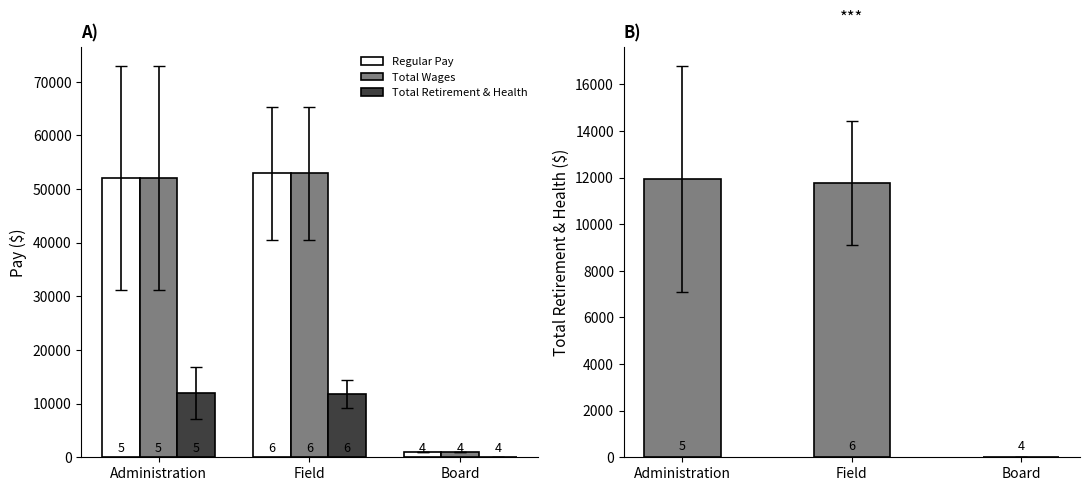

How many bars are there in total?

12